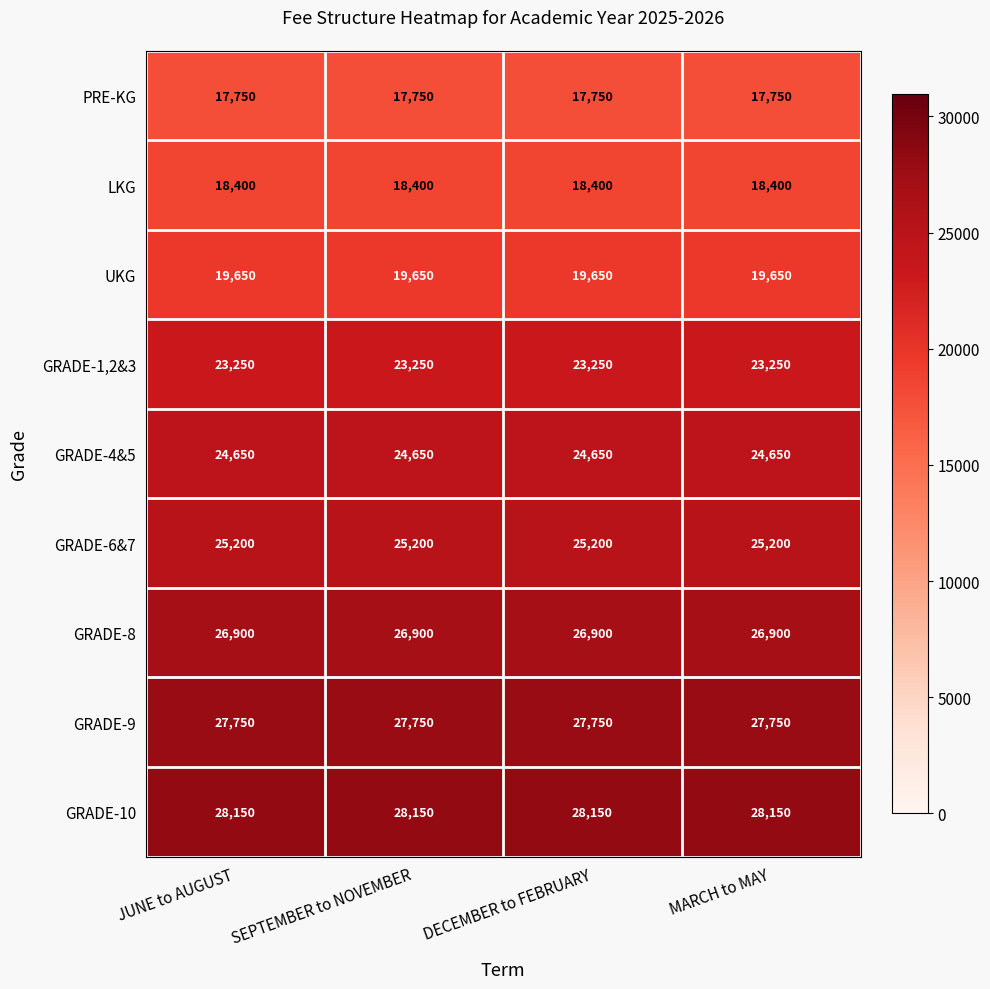

Rank the series at DECEMBER to FEBRUARY from lowest to highest value.

PRE-KG, LKG, UKG, GRADE-1,2&3, GRADE-4&5, GRADE-6&7, GRADE-8, GRADE-9, GRADE-10